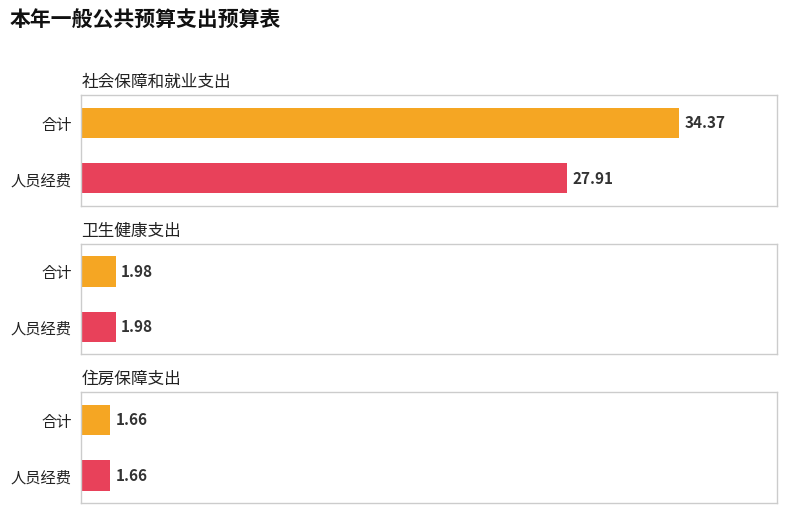

List the labels in order of 人员经费 value, smallest first.

住房保障支出, 卫生健康支出, 社会保障和就业支出